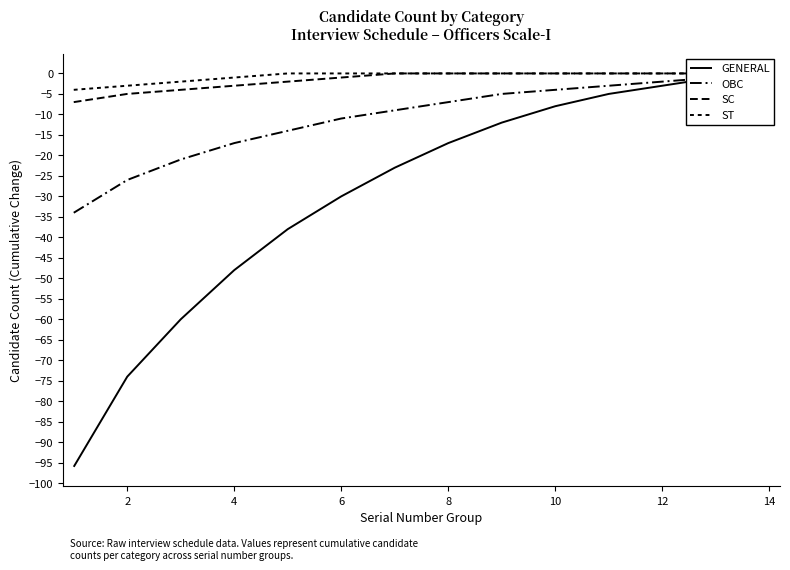

At how many categories does at least one series exceed -88?

14